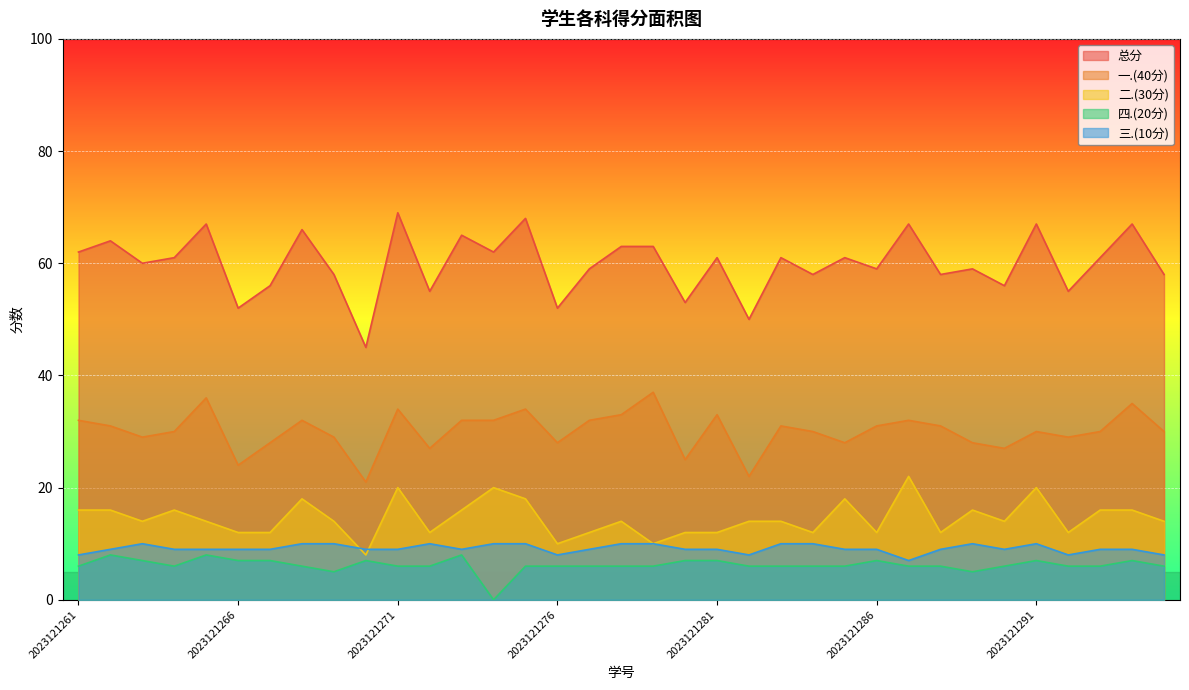

How many times do 二.(30分) and 三.(10分) cross each other?

2